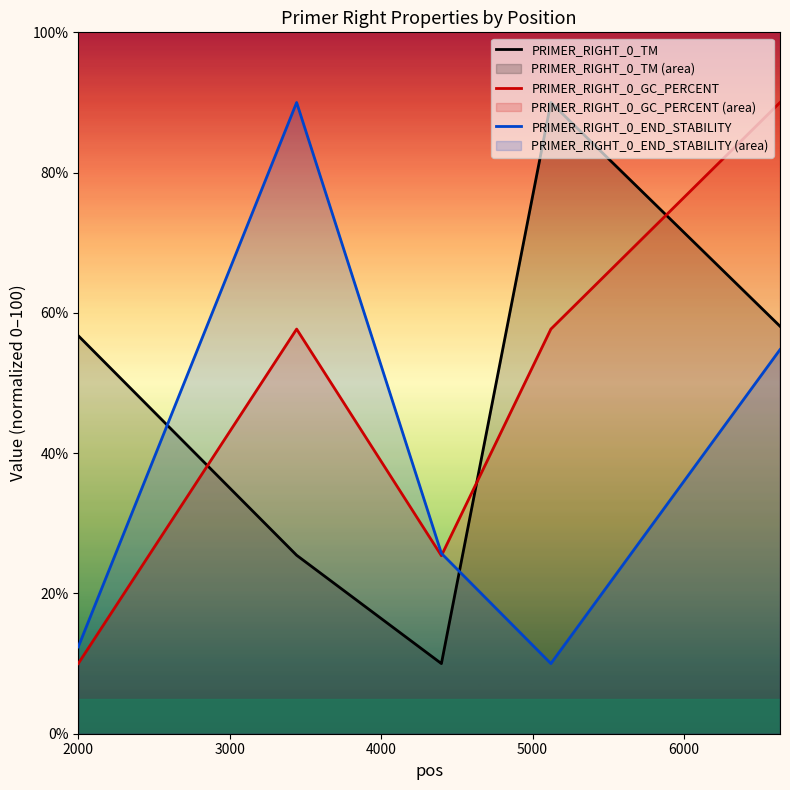

What is the smallest value displayed?

10.0